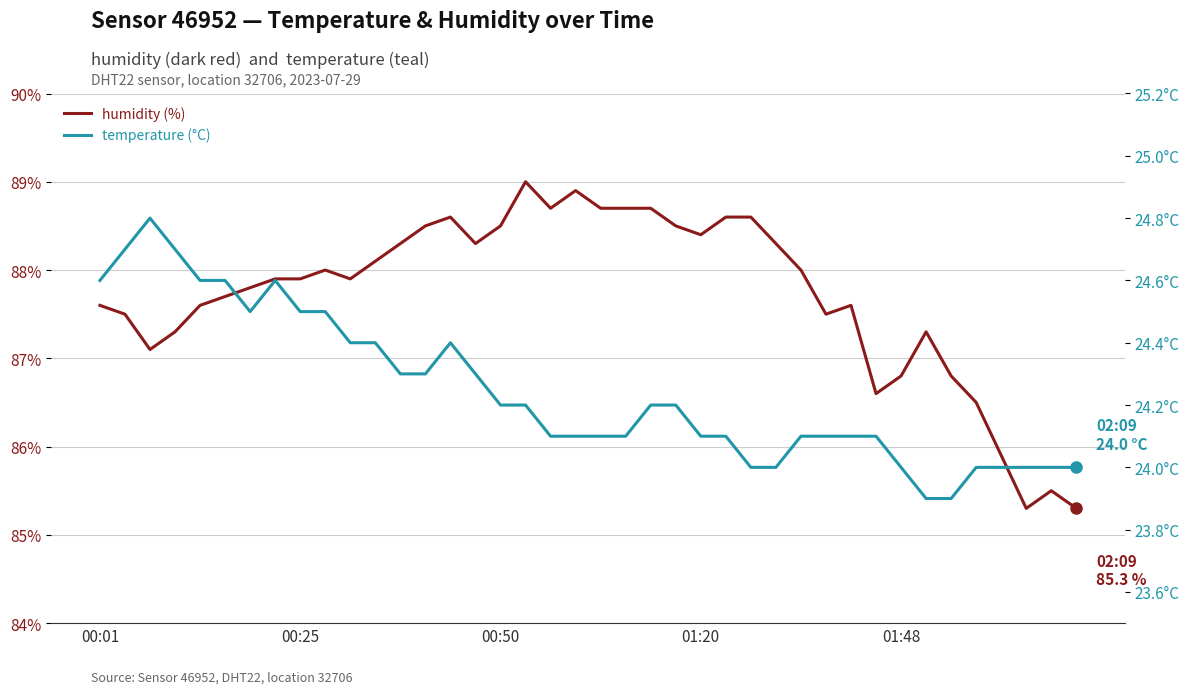

True or false: humidity and temperature intersect in this chart.

False